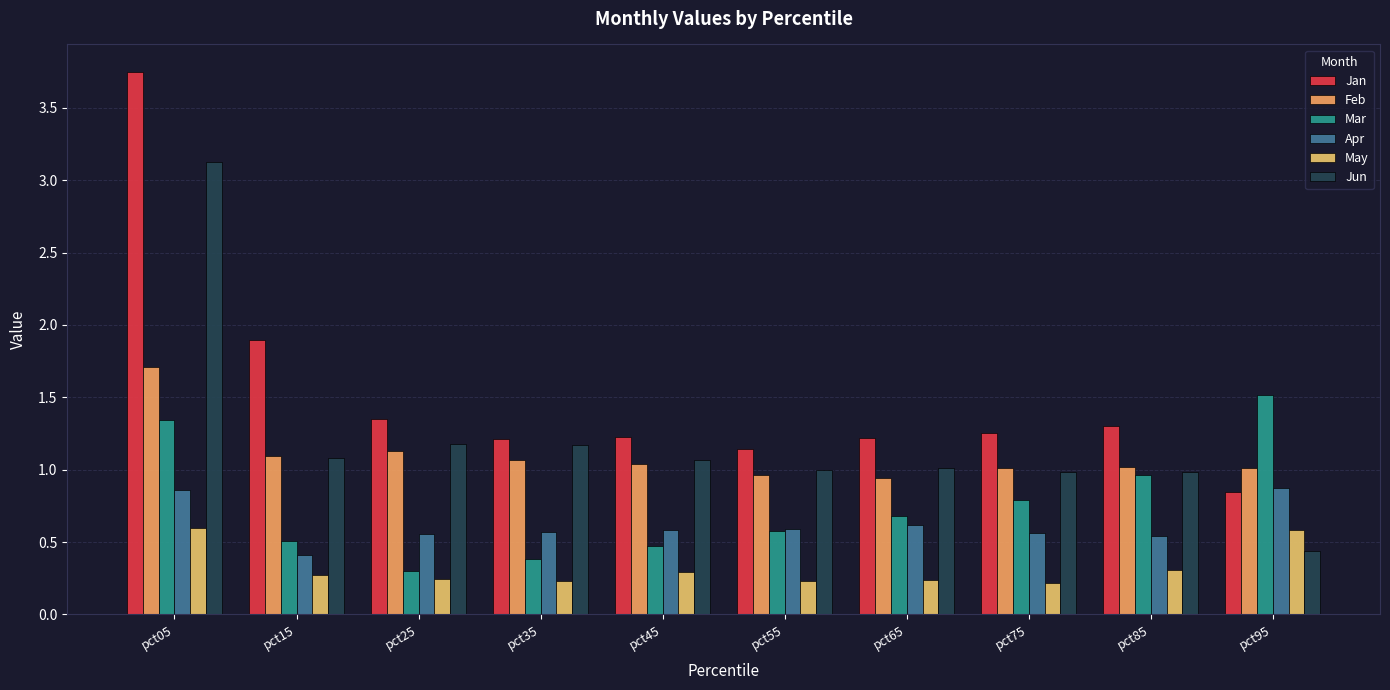

How many data points does each series have?

10